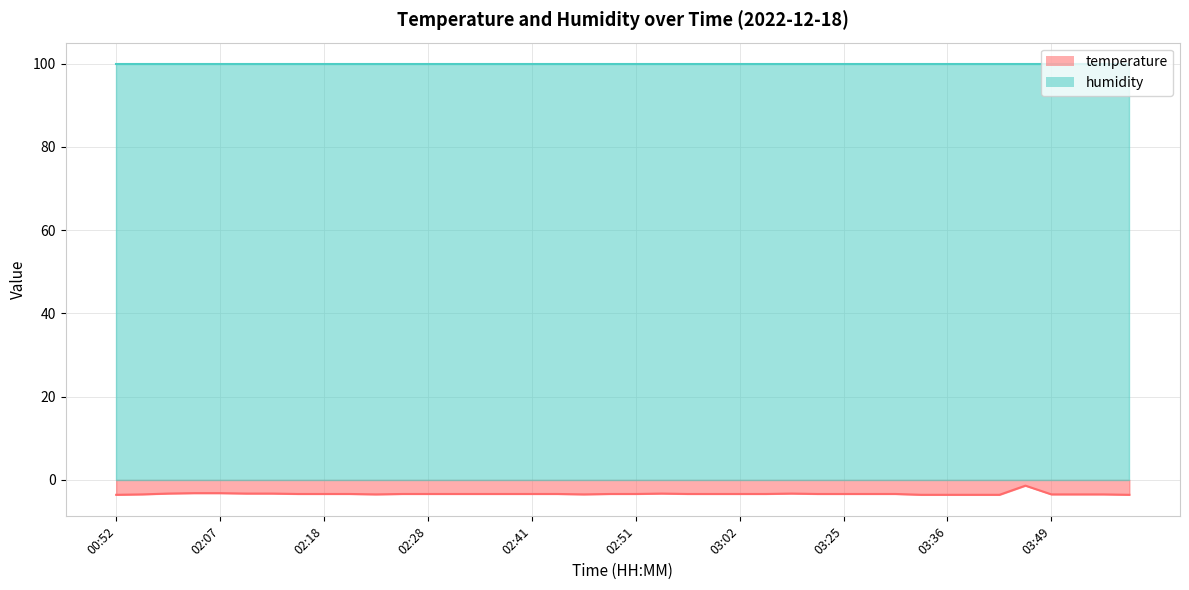

What is the approximate value at 03:46?

-1.4